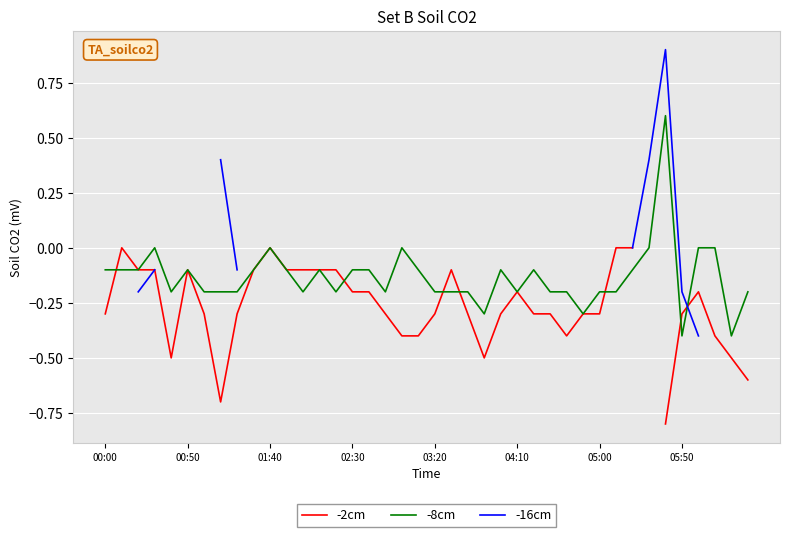

At which label does -2cm reach its minimum?

34